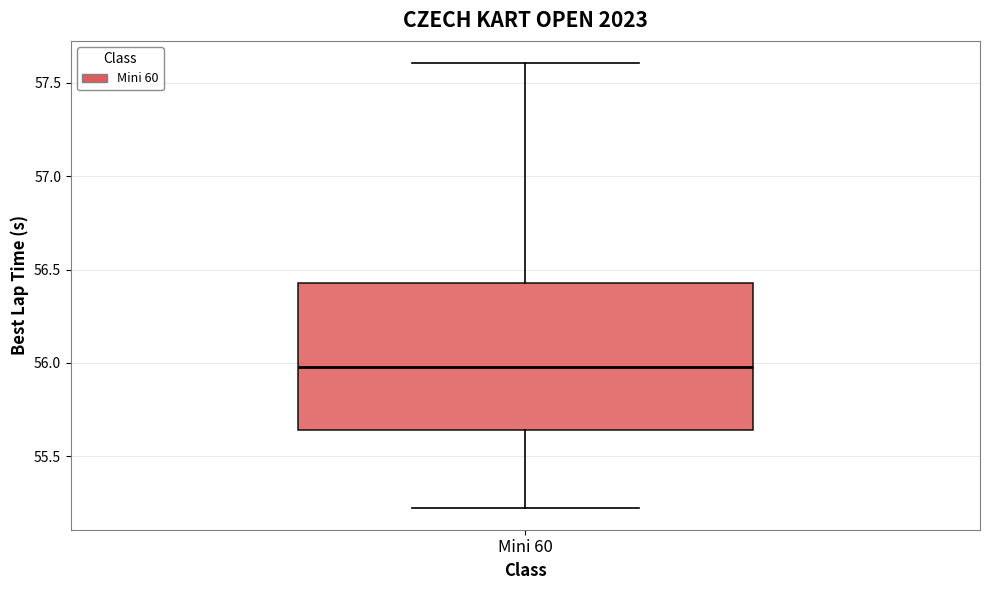

Where does the lower whisker of the box for Mini 60 end on the y-axis? The values are not printed on the chart, so give them approximately, as read against the axis.

55.25